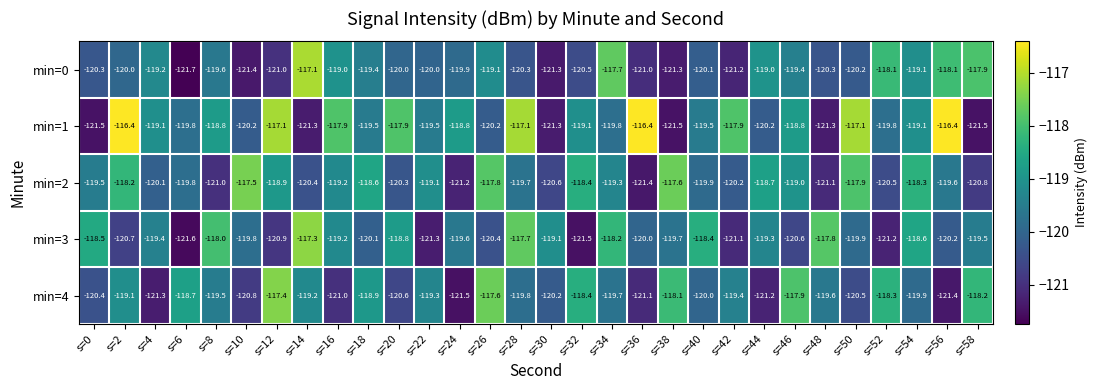

At which category is the sum across all series the highest?

s=2